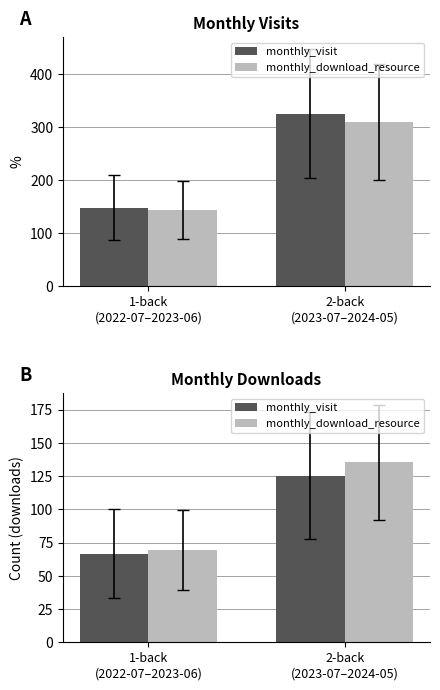

What is the total value across all series at 2-back
(2023-07–2024-05)?

260.8